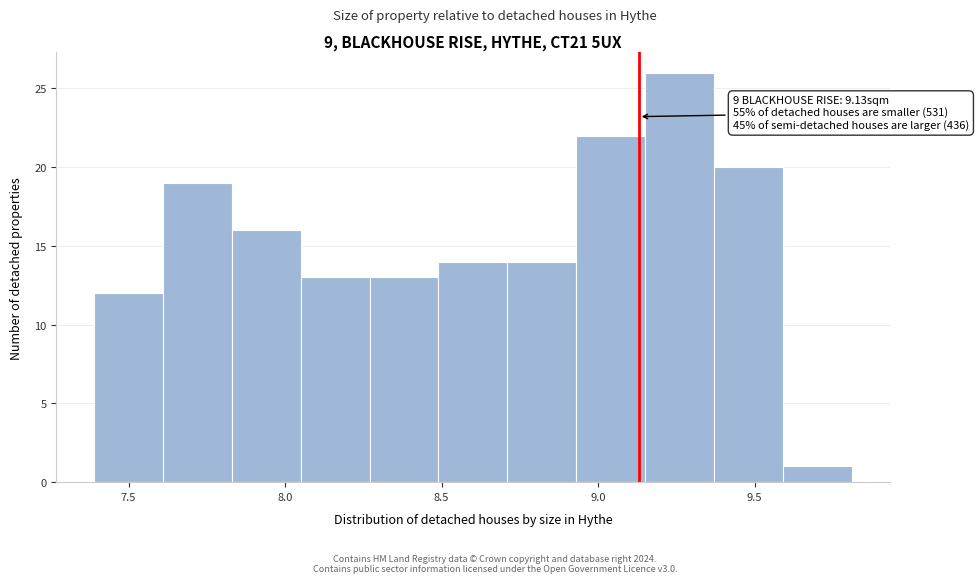

Which range on the x-axis has the tallest bar?

9.15 to 9.37